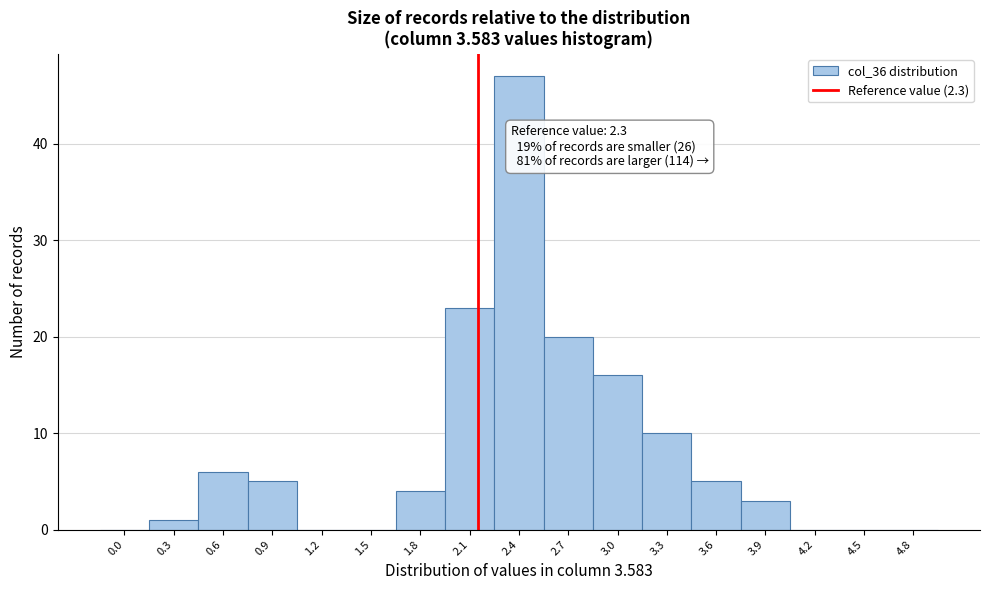

Reading right to left, extract all data points from this chart.

4.8=0	4.5=0	4.2=0	3.9=3	3.6=5	3.3=10	3.0=16	2.7=20	2.4=47	2.1=23	1.8=4	1.5=0	1.2=0	0.9=5	0.6=6	0.3=1	0.0=0